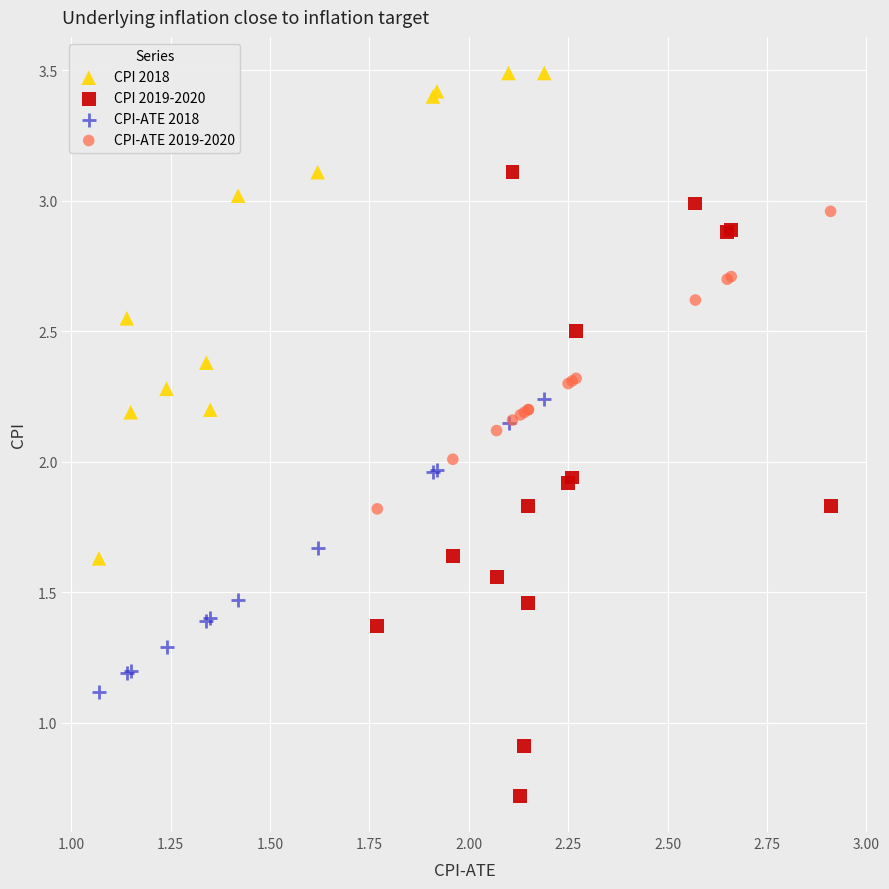

Which series contains the highest Y value?

CPI 2018